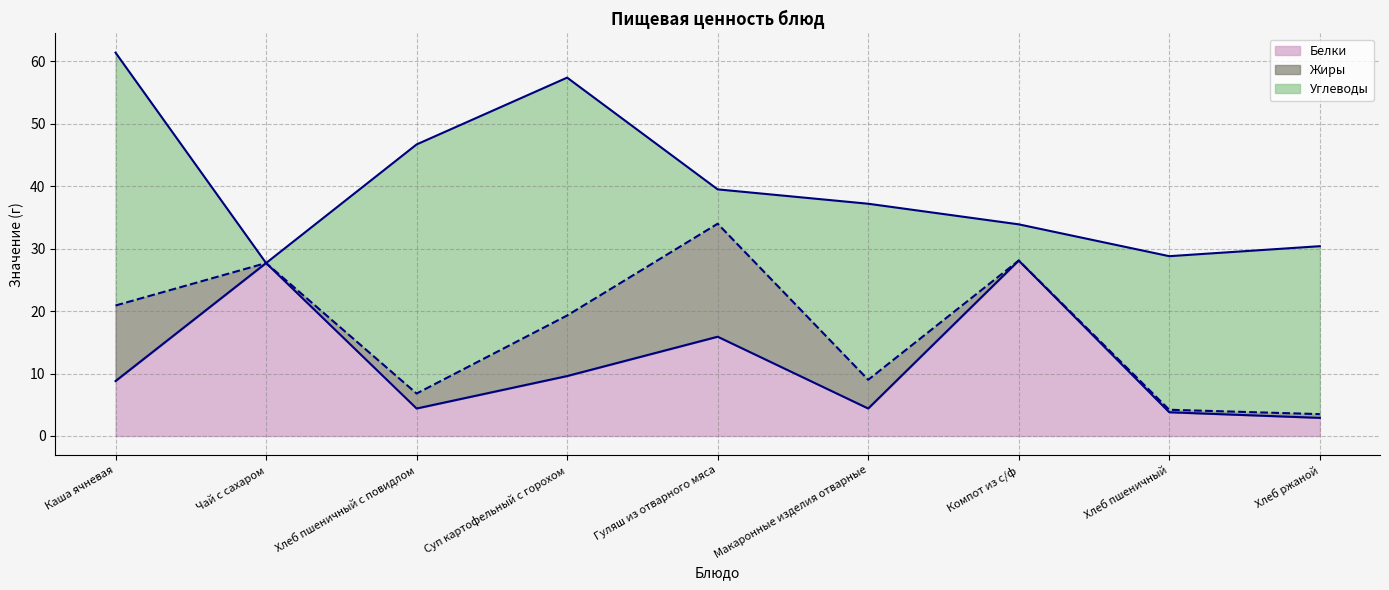

The Белки series shows 2.0 at Макаронные изделия отварные. True or false?

False